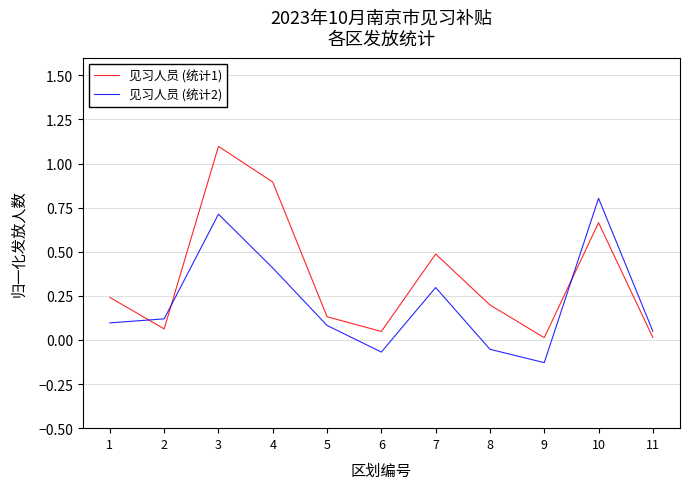

The 见习人员 (统计1) series shows 0.0 at 6. True or false?

True